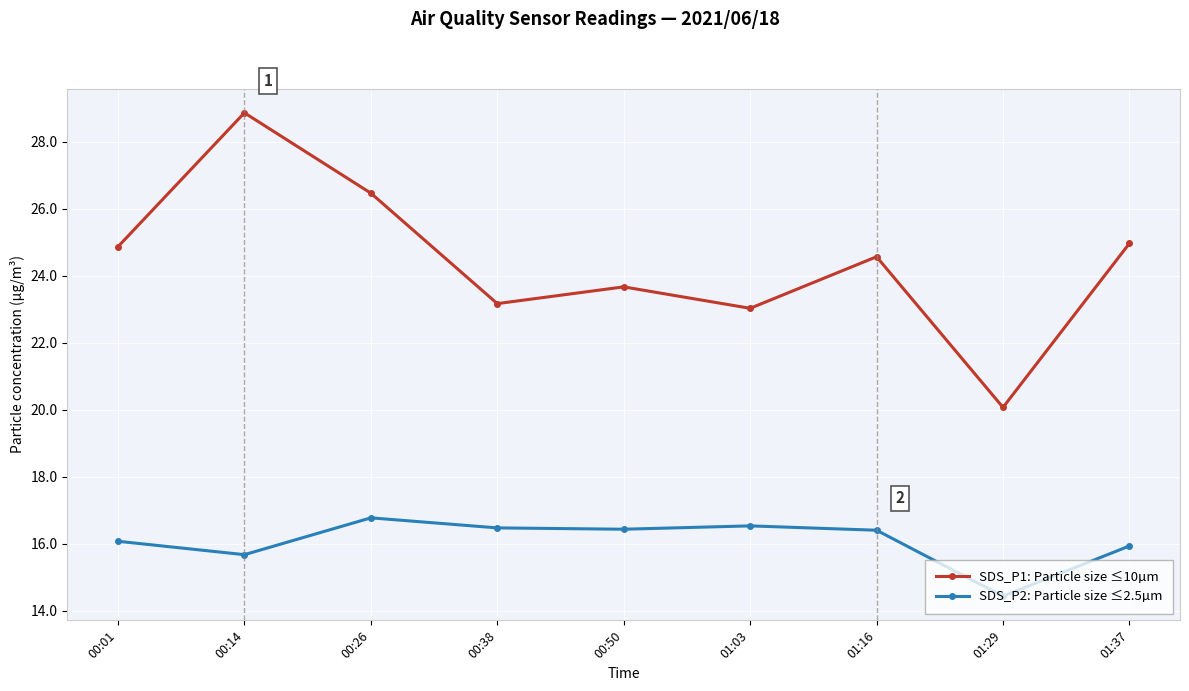

What is the label of the 3rd point from the right?

01:16